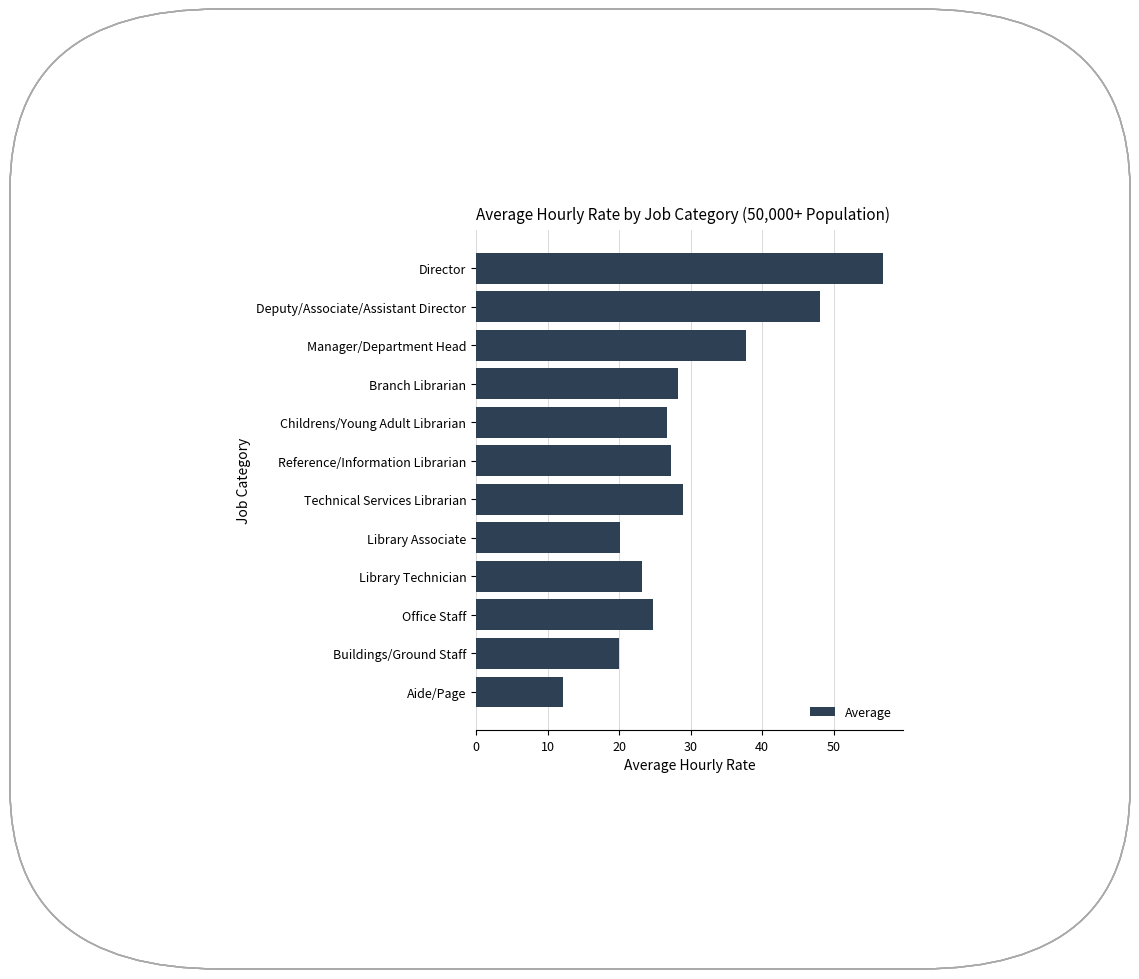

True or false: the data shows 8.2 at Office Staff.

False